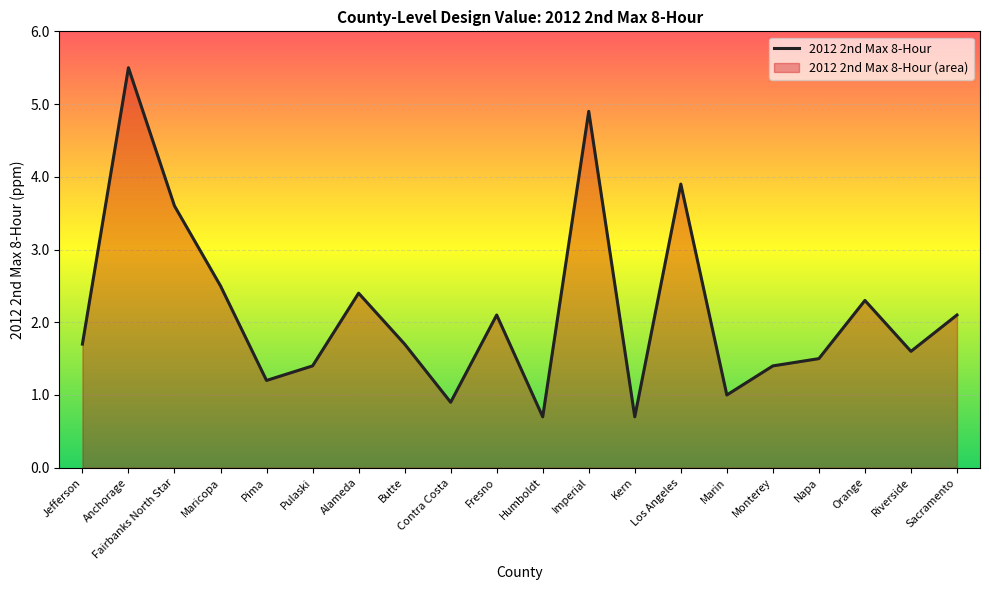

Reading left to right, extract all data points from this chart.

Jefferson=1.7	Anchorage=5.5	Fairbanks North Star=3.6	Maricopa=2.5	Pima=1.2	Pulaski=1.4	Alameda=2.4	Butte=1.7	Contra Costa=0.9	Fresno=2.1	Humboldt=0.7	Imperial=4.9	Kern=0.7	Los Angeles=3.9	Marin=1.0	Monterey=1.4	Napa=1.5	Orange=2.3	Riverside=1.6	Sacramento=2.1